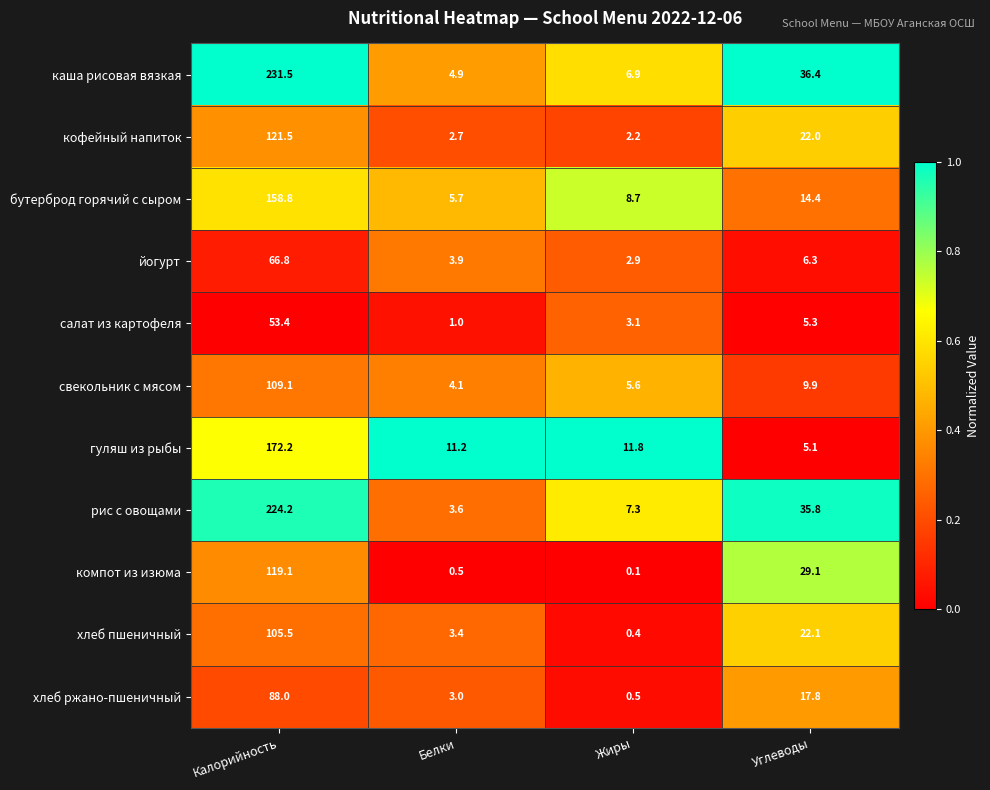

Which series has the largest total across all categories?

каша рисовая вязкая